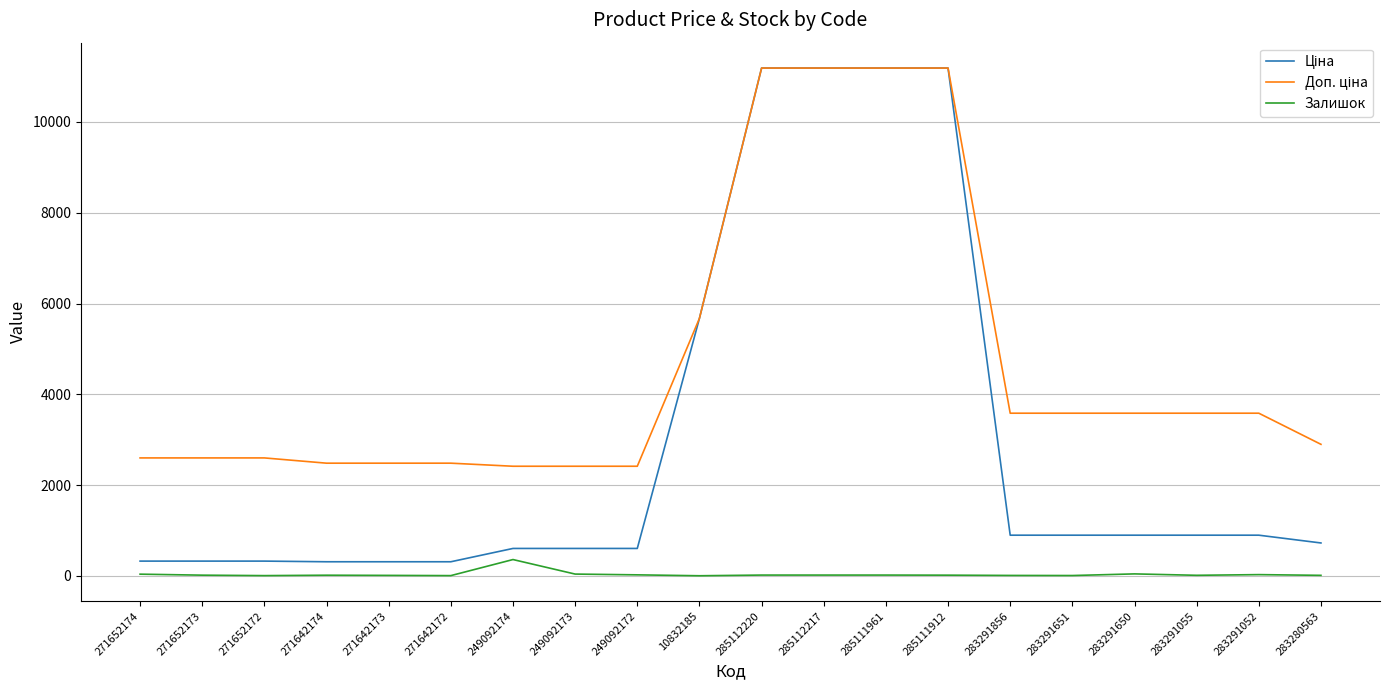

The Залишок series shows 10.0 at 271642173. True or false?

True